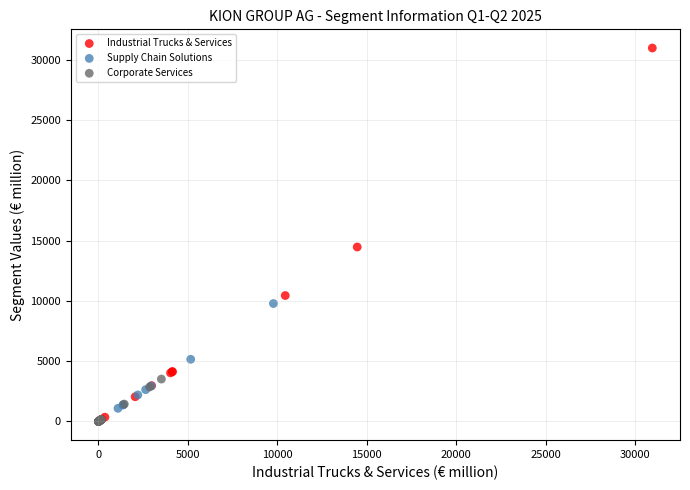

Which series contains the highest Y value?

Industrial Trucks & Services